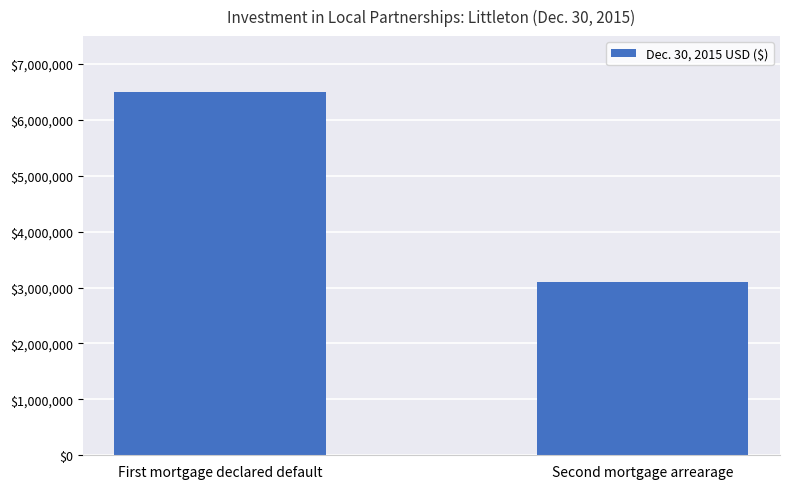

What is the smallest value displayed?

3100000